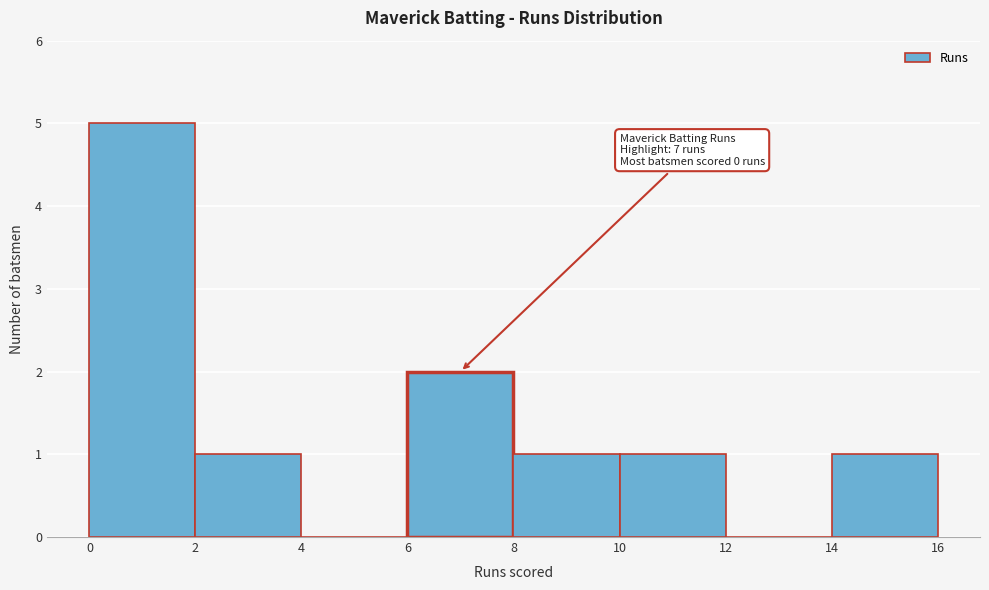

Which range on the x-axis has the tallest bar?

0 to 2